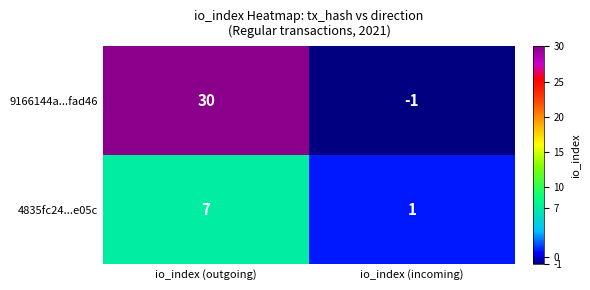

Which series changed the most between io_index (outgoing) and io_index (incoming)?

9166144a...fad46